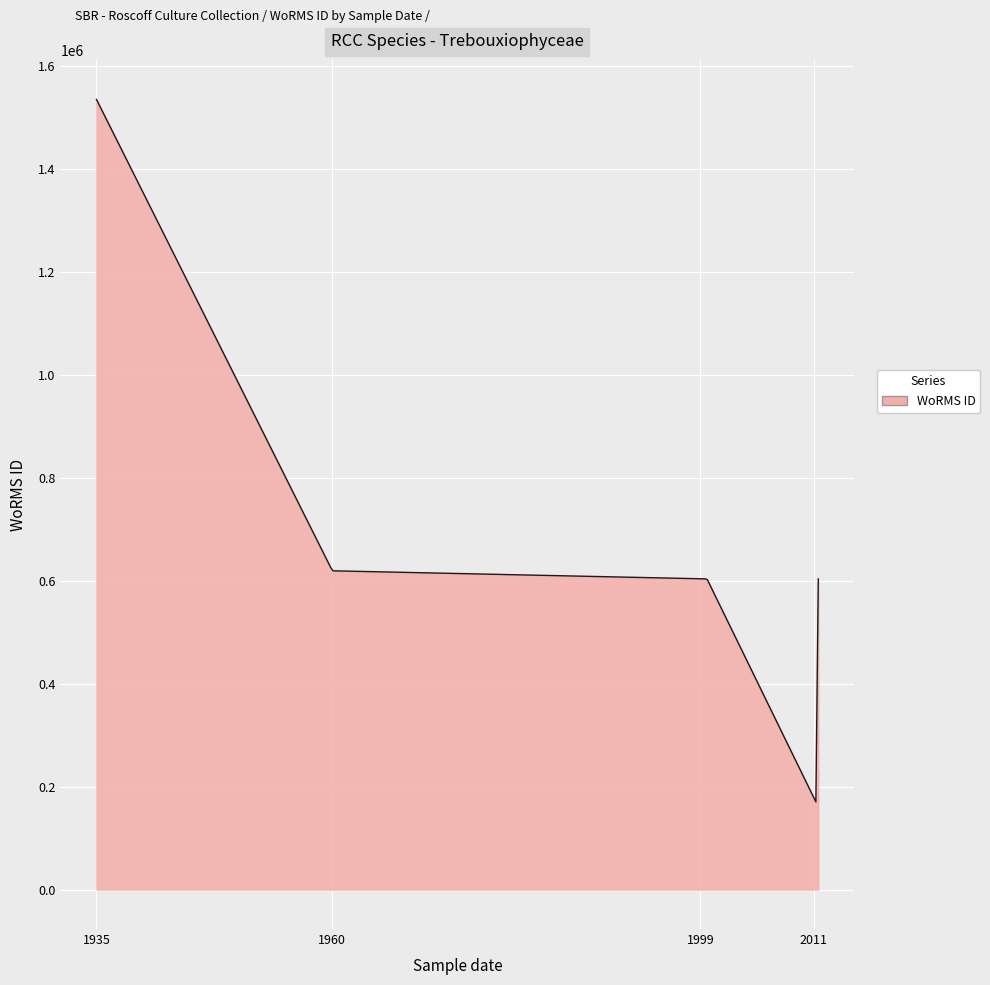

What is the minimum value shown in the chart?

170177.1